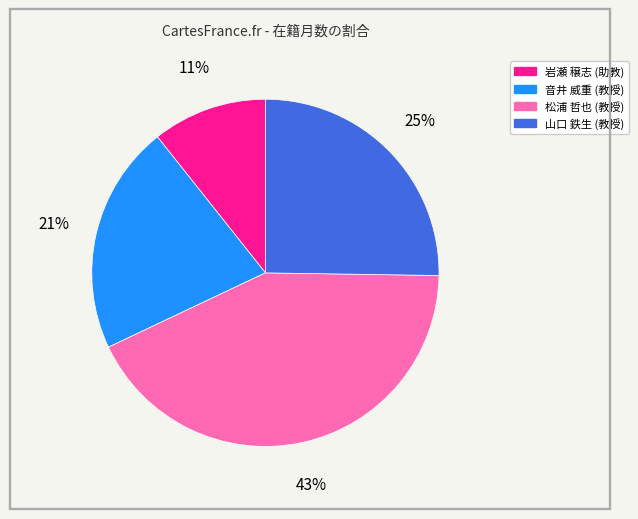

Between 山口 鉄生 (教授) and 音井 威重 (教授), which is larger?

山口 鉄生 (教授)